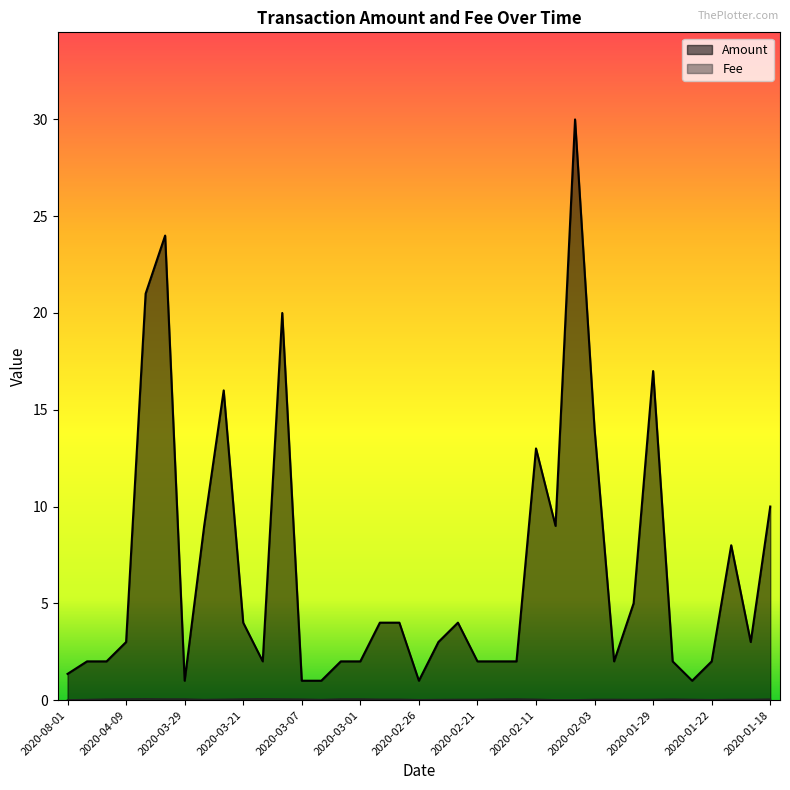

How many lines are shown in the chart?

2